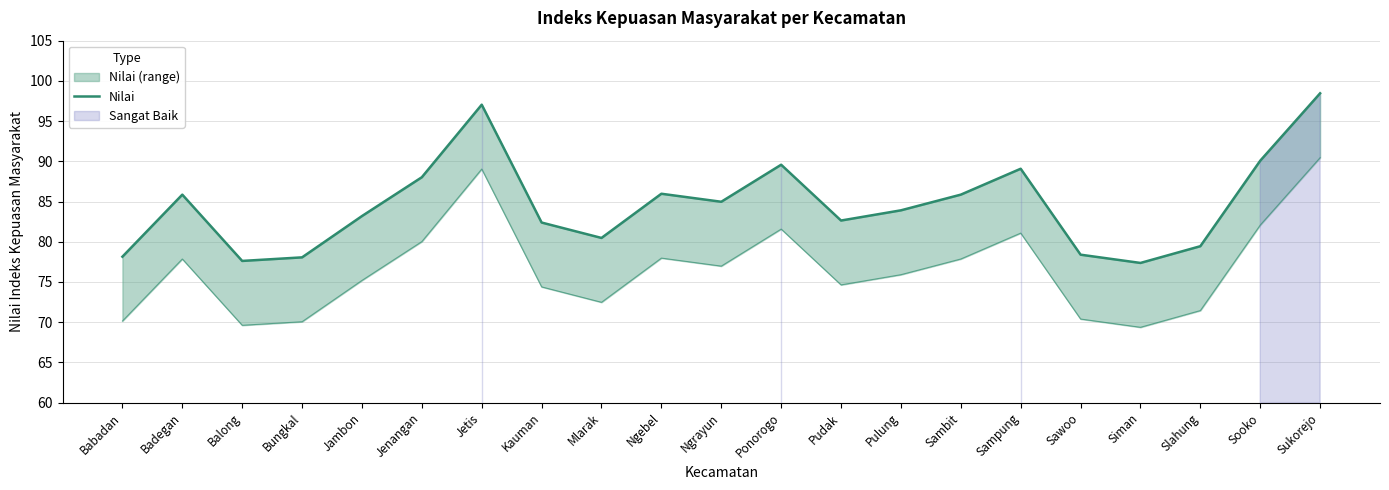

The chart shows a value of 98.5 at Sukorejo. True or false?

True